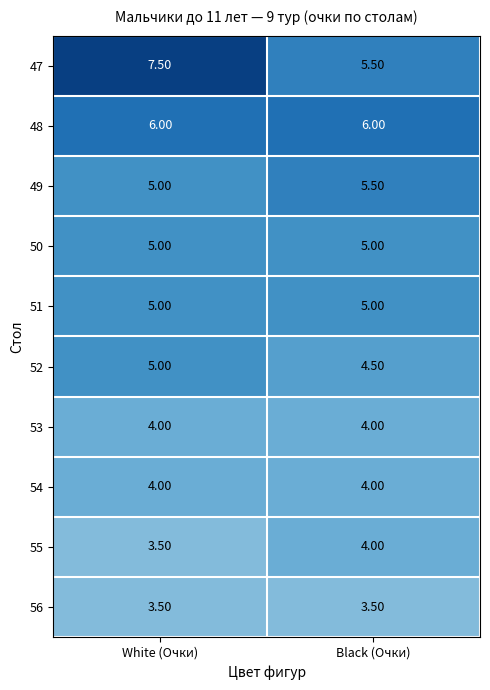

Which series changed the most between White (Очки) and Black (Очки)?

47